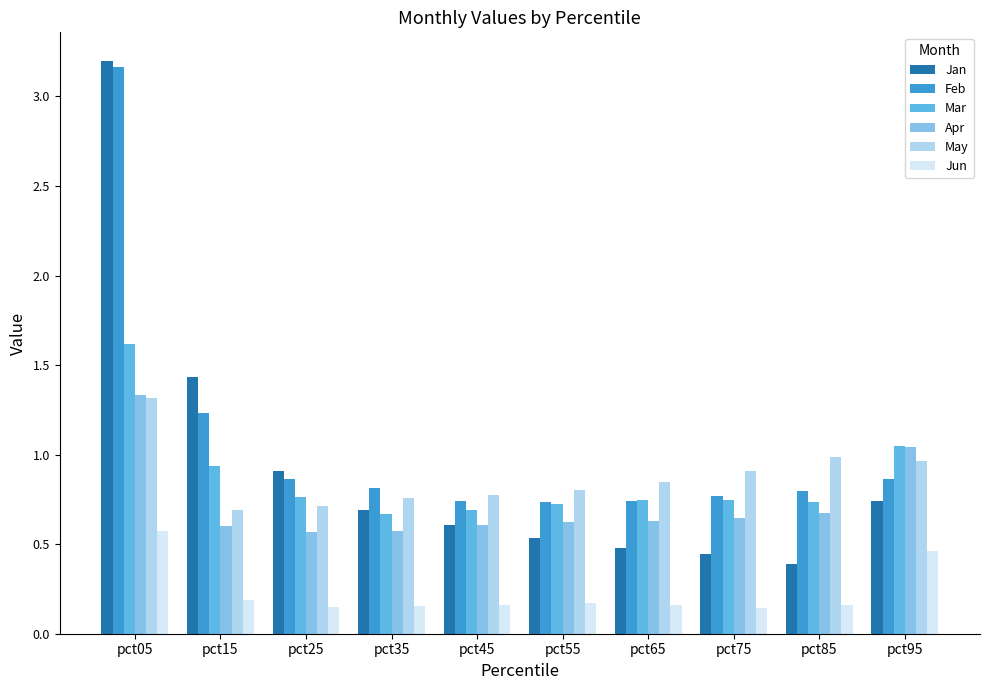

What is the difference between the Feb values at pct05 and pct45?

2.4